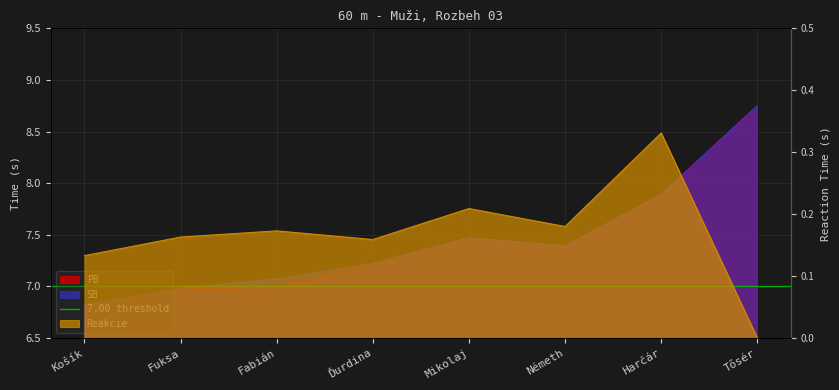

What is the greatest value displayed?

8.8